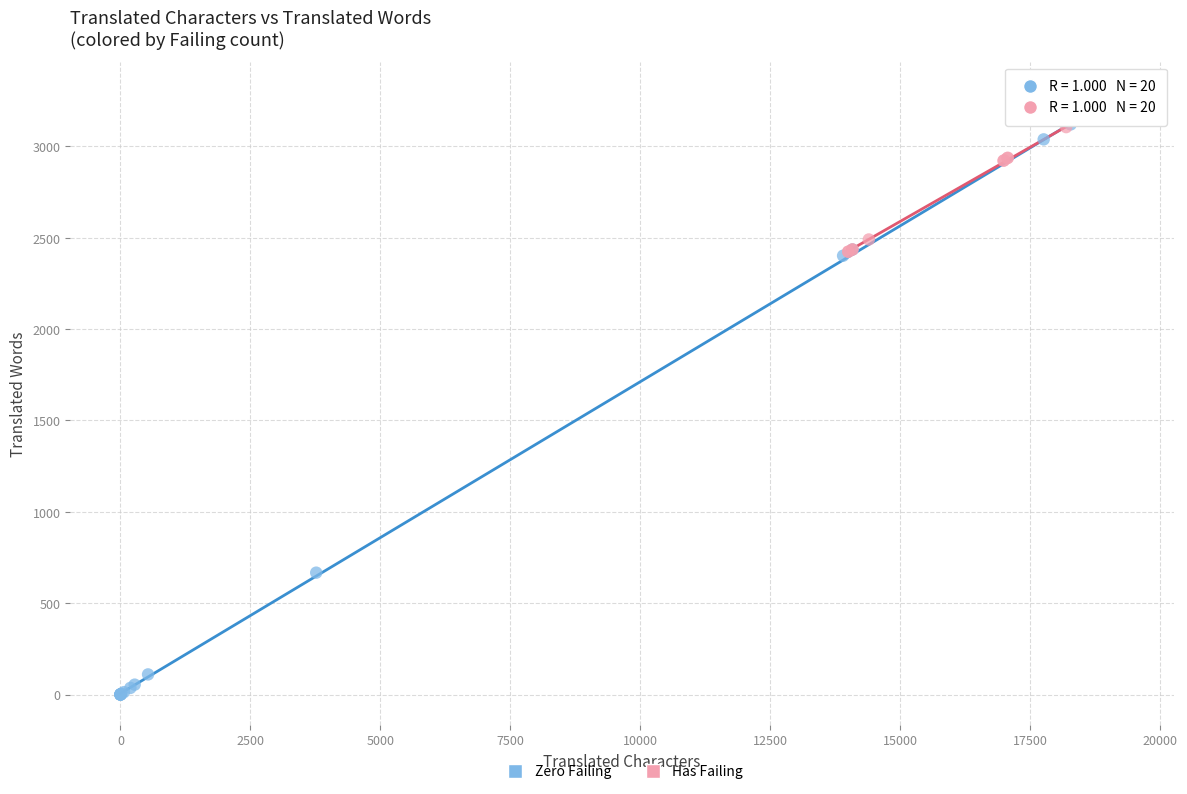

Which series reaches the minimum Y coordinate?

Zero Failing